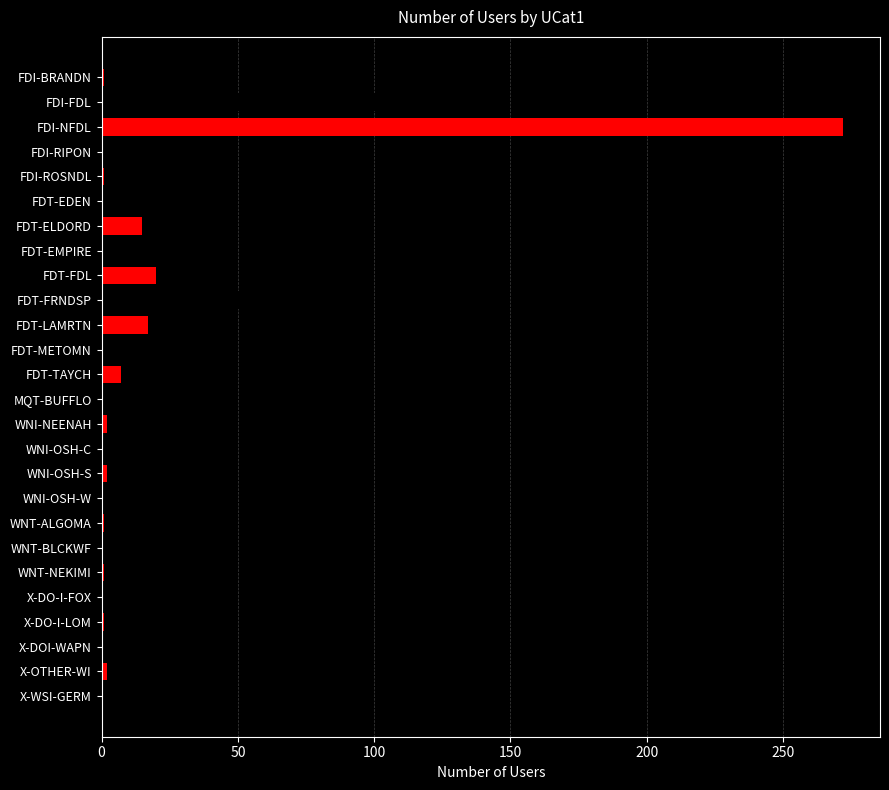

The chart shows a value of 7 at FDT-TAYCH. True or false?

True